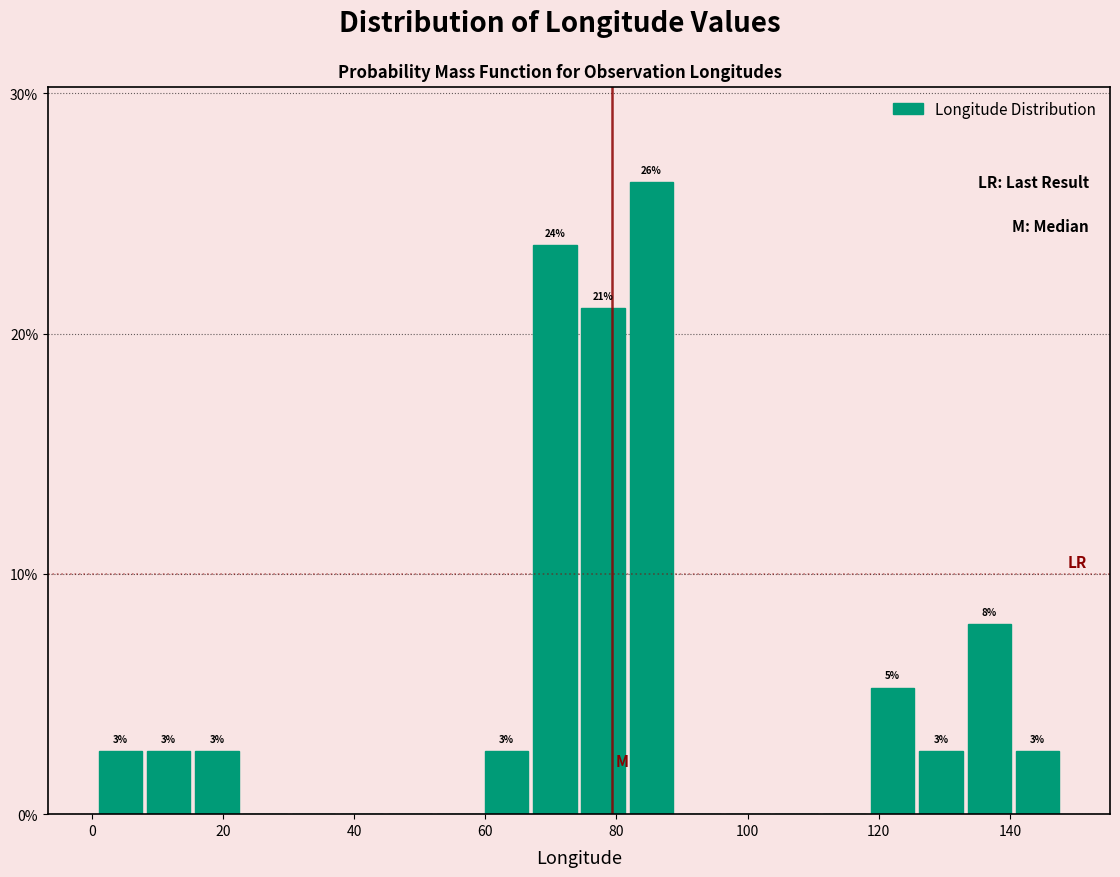

Read against the x-axis, roughly where is the centre of the tallest bar?

86